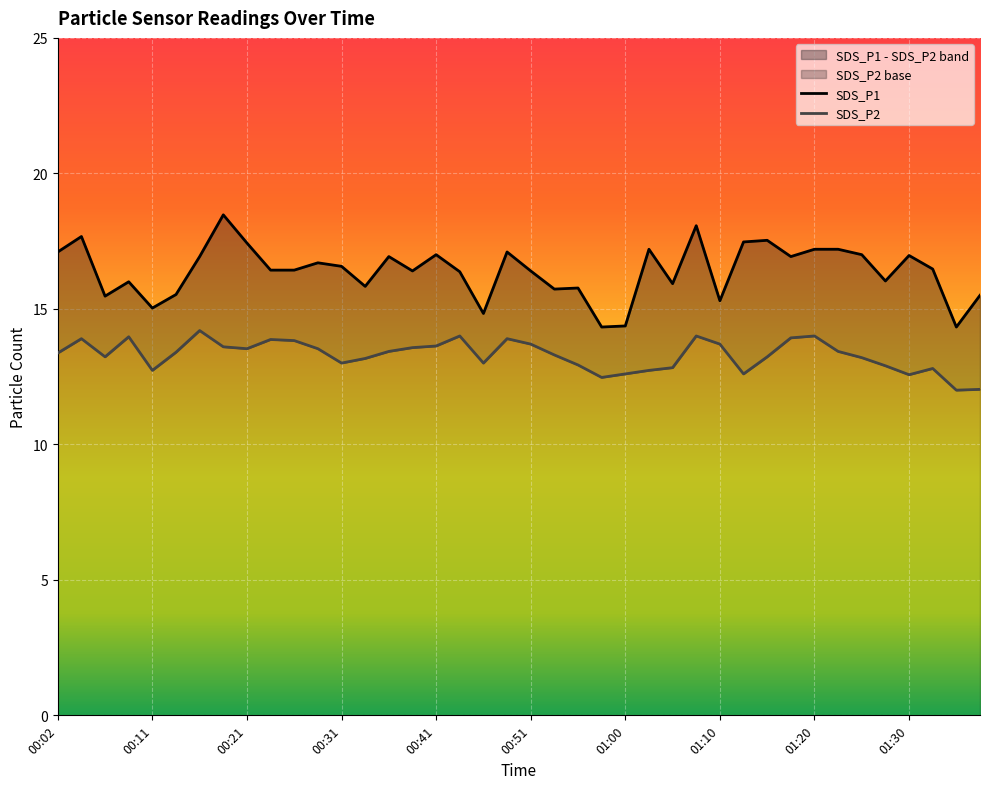

What is the label of the 33rd point from the left?

01:20